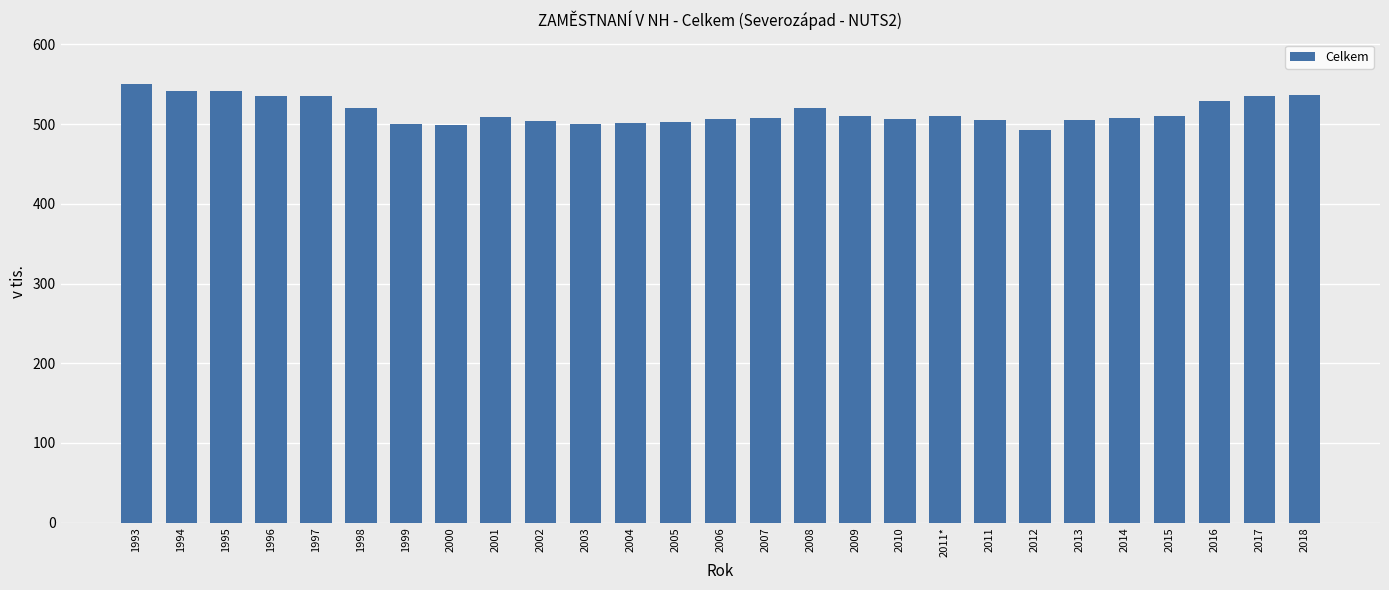

At which category does the chart reach its minimum across all series?

2012